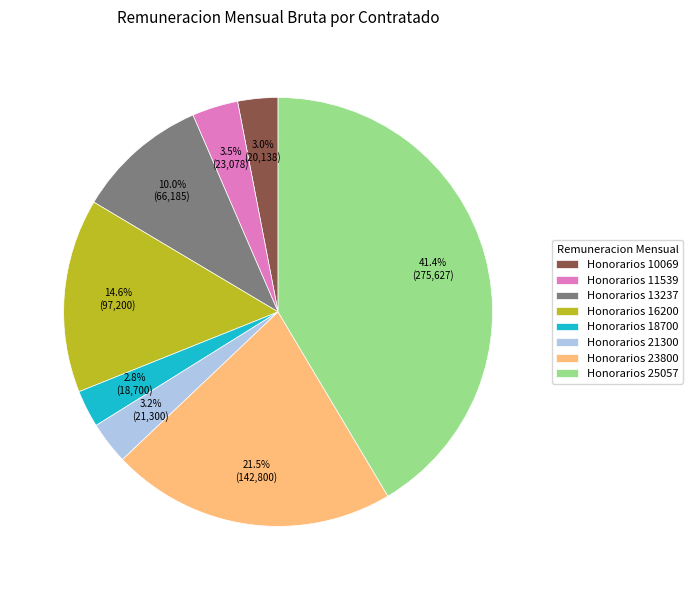

To the nearest percent, what is the average slice percentage?

12%